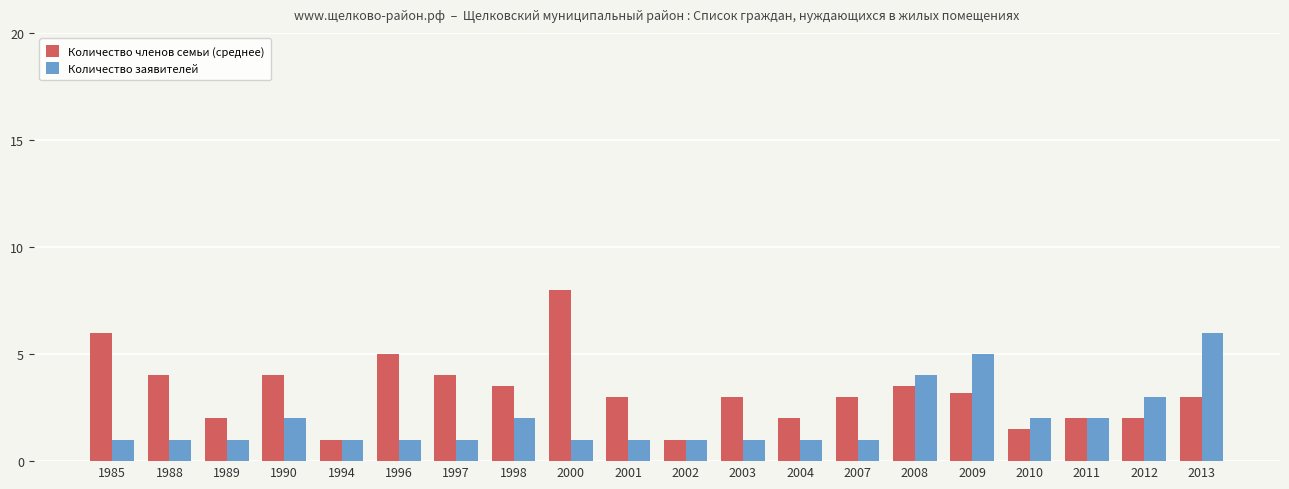

Which series has the largest range (max minus min)?

Количество членов семьи (среднее)